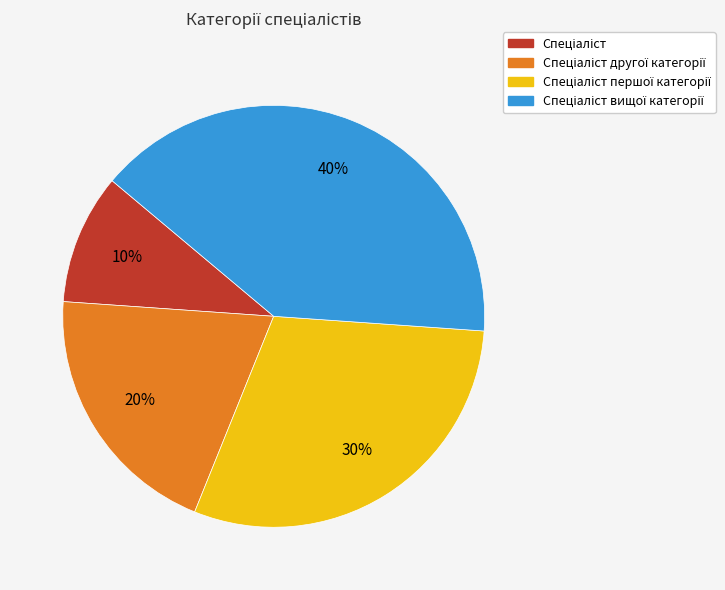

To the nearest percent, what is the difference between the largest and smallest slice percentages?

30%